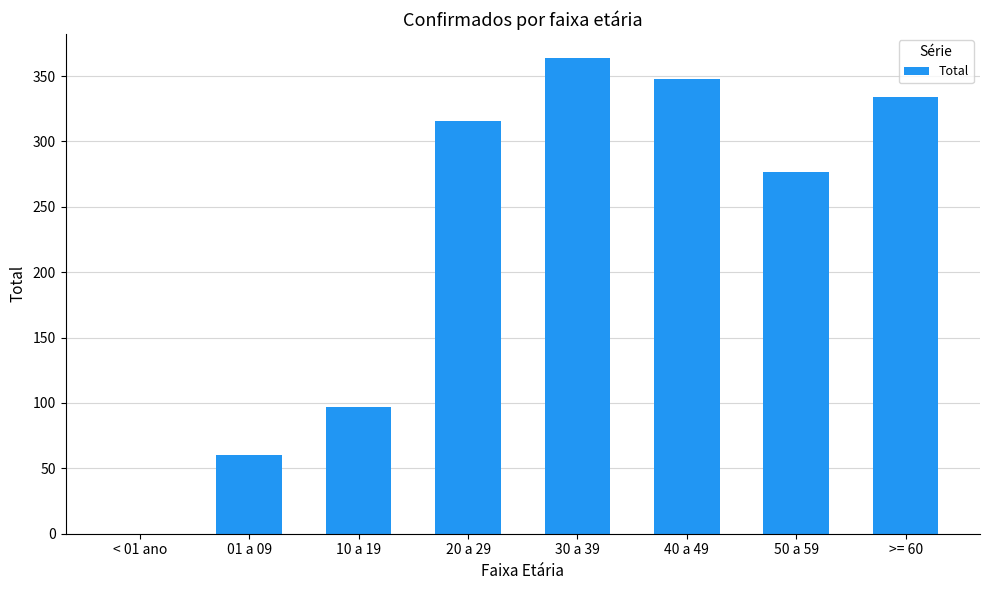

Between 50 a 59 and 10 a 19, which is larger?

50 a 59